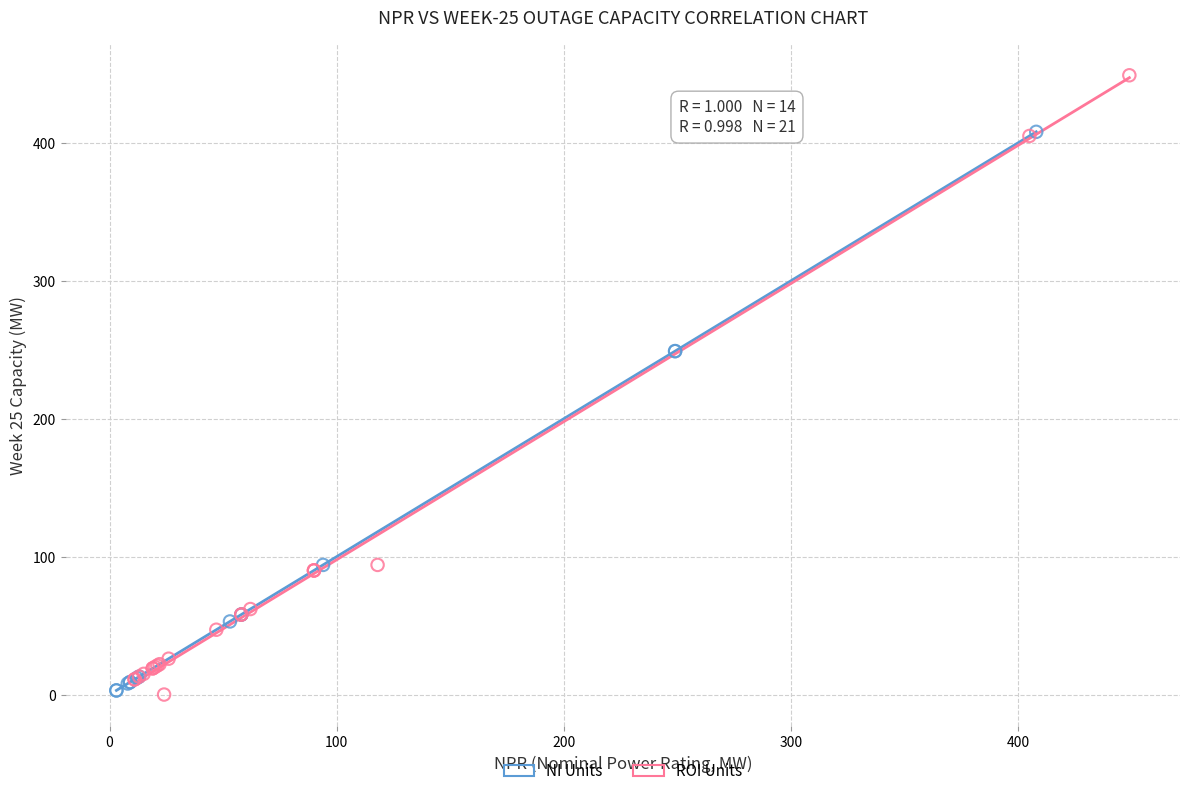

What are all the series names shown in the legend?

NI Units, ROI Units